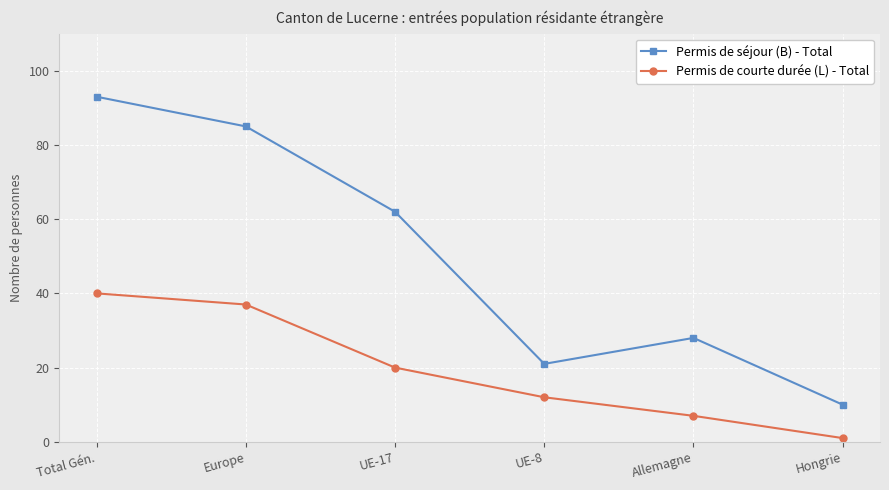

Count the number of categories in the chart.

6